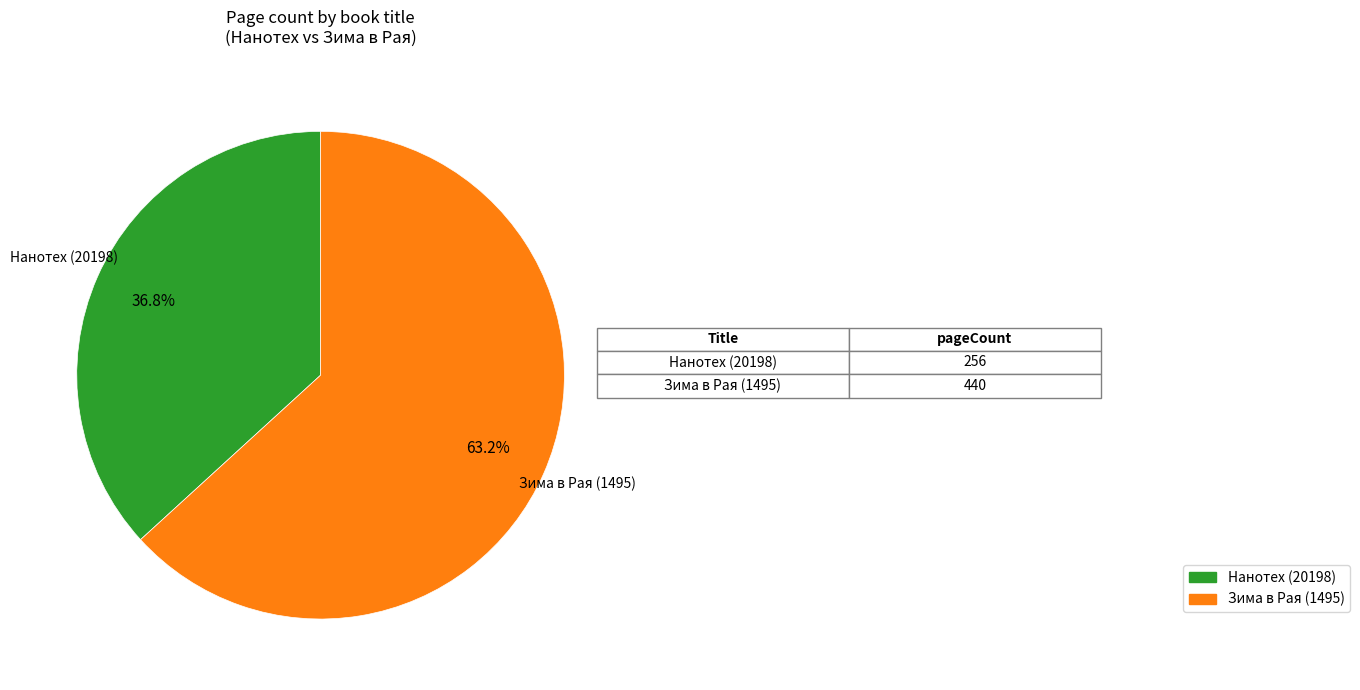

How many slices are in this pie chart?

2